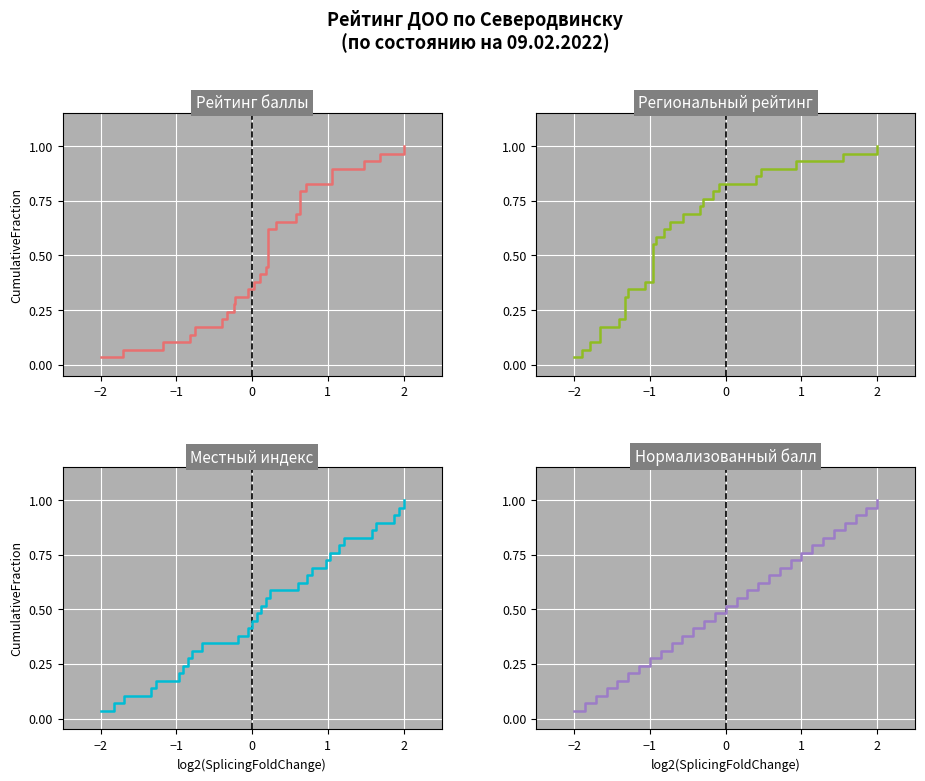

Is the value of Нормализованный балл at 14 greater than the value of Региональный рейтинг at 12?

Yes